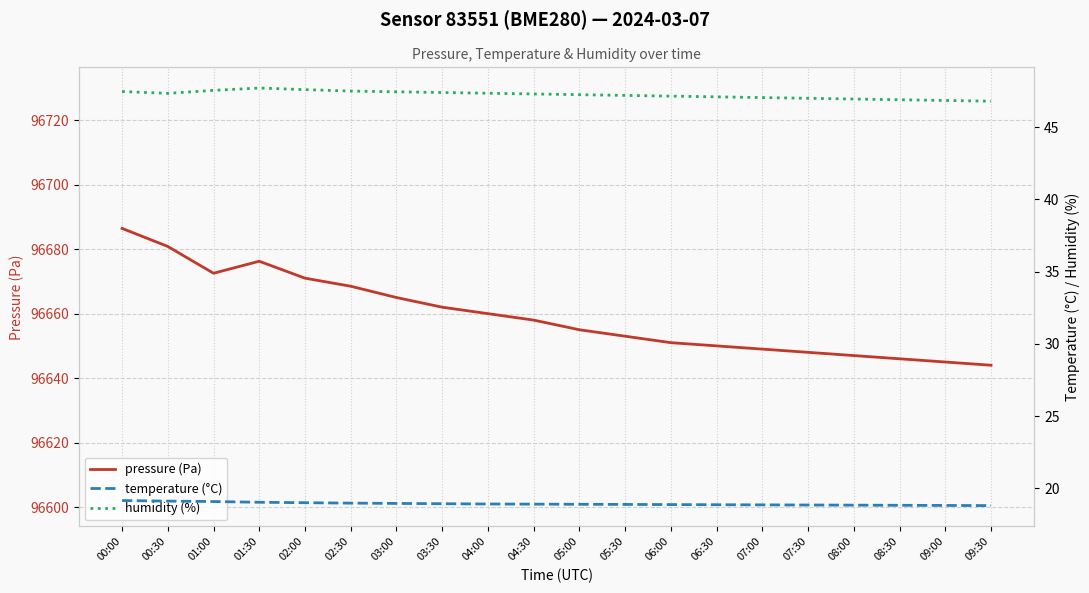

Is it true that temperature (°C) equals 18.8 at 07:30?

True